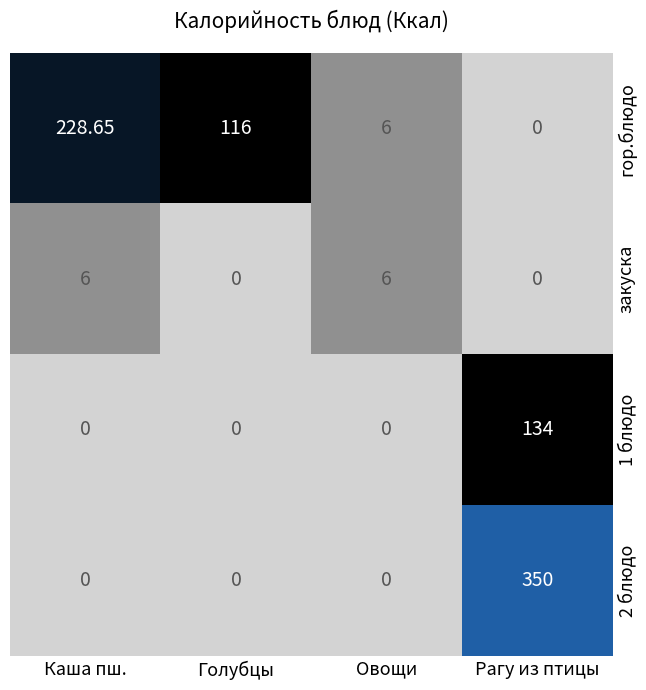

At which category is the sum across all series the highest?

Рагу из птицы